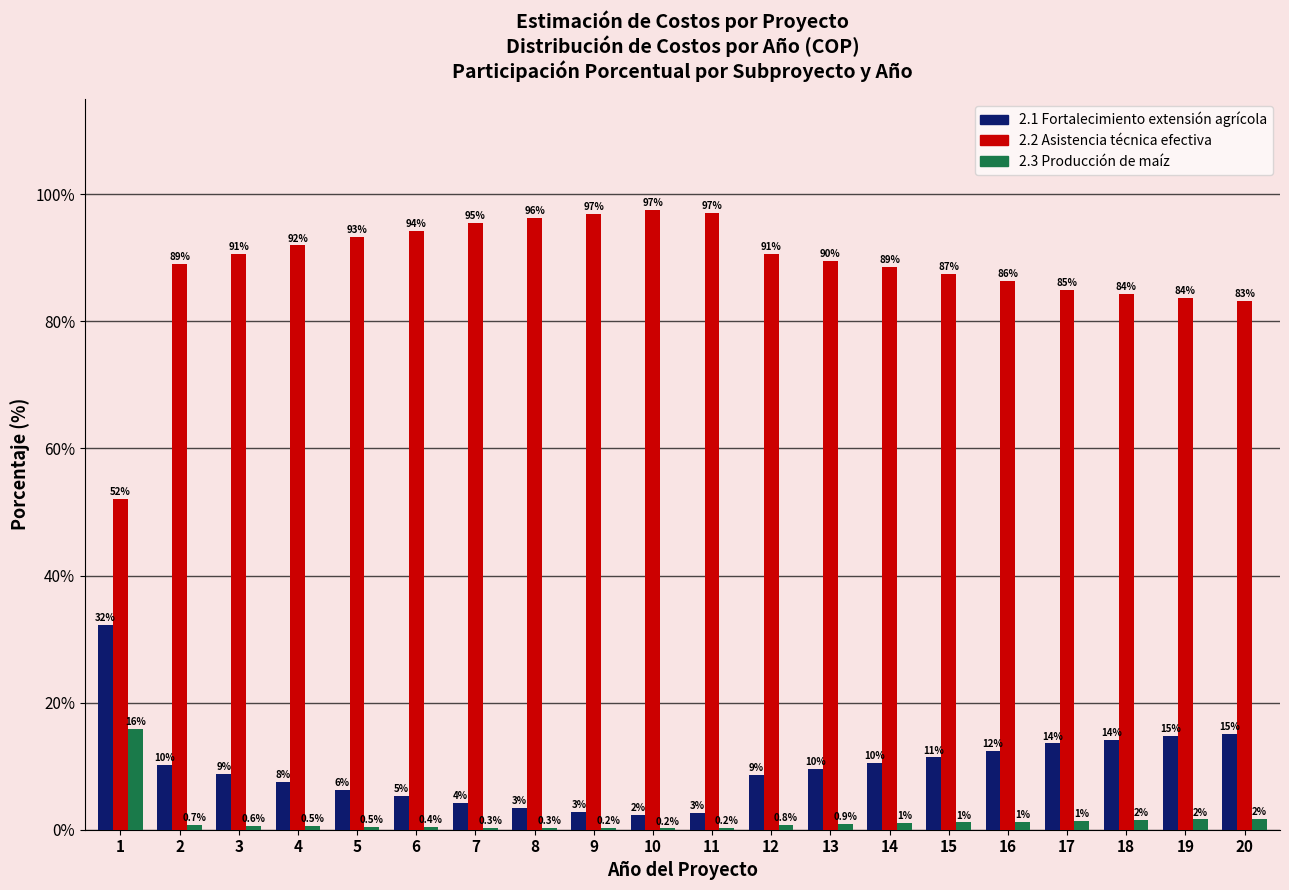

Which category has the highest value across all series?

10